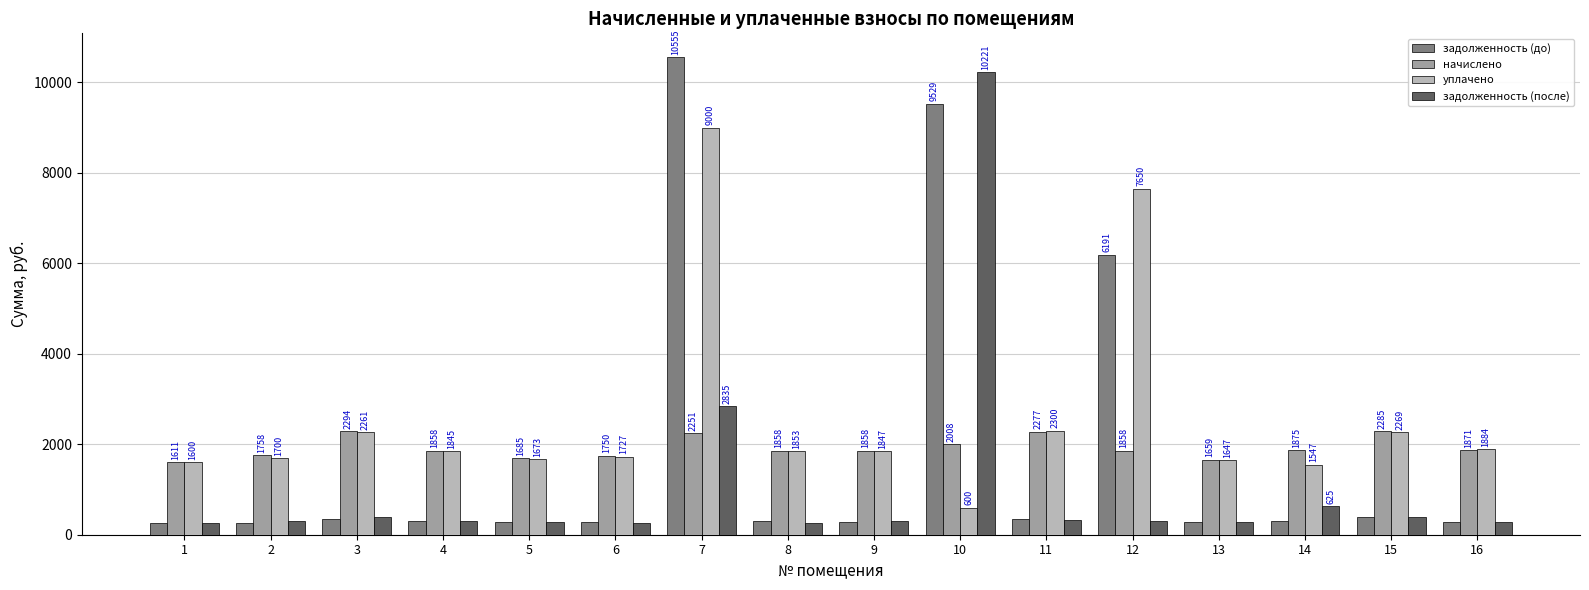

At which category is the sum across all series the highest?

7